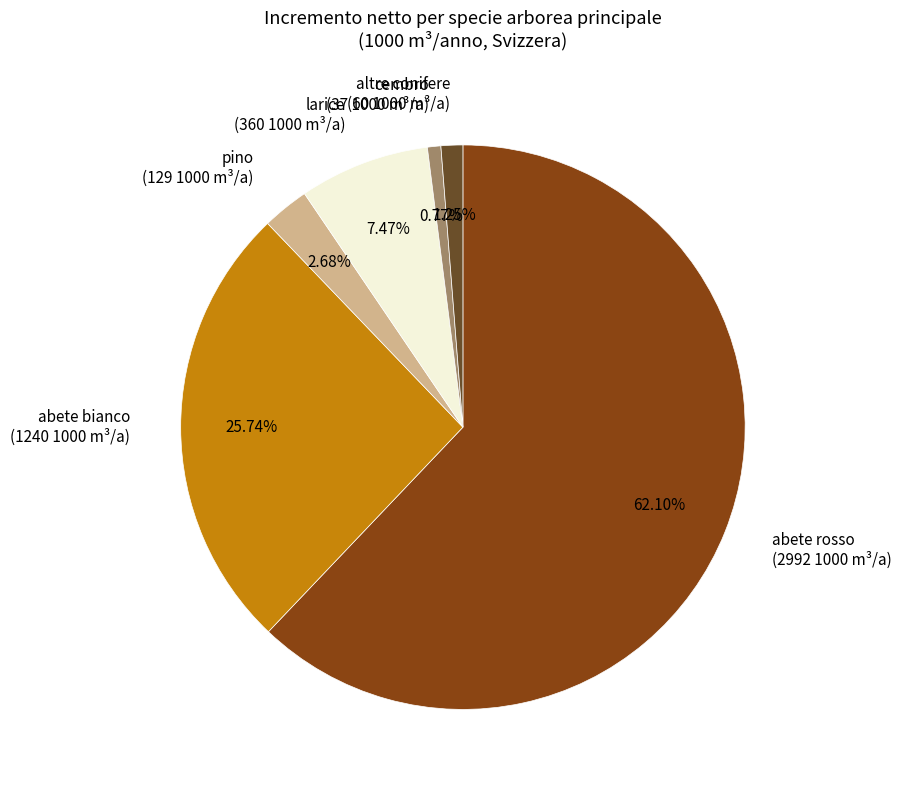

How many slices are in this pie chart?

6